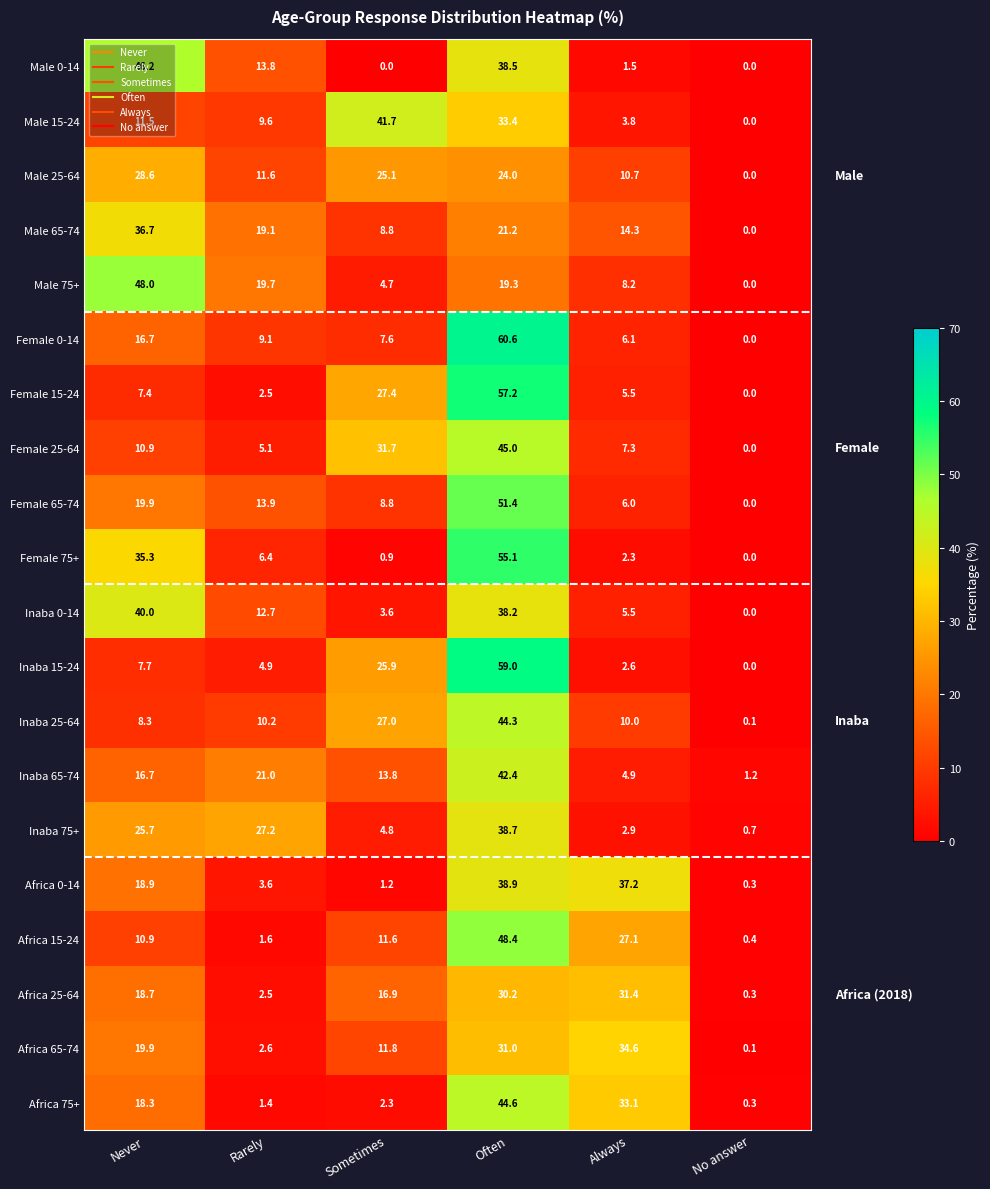

Is it true that Inaba 25-64 equals 5.0 at Rarely?

False